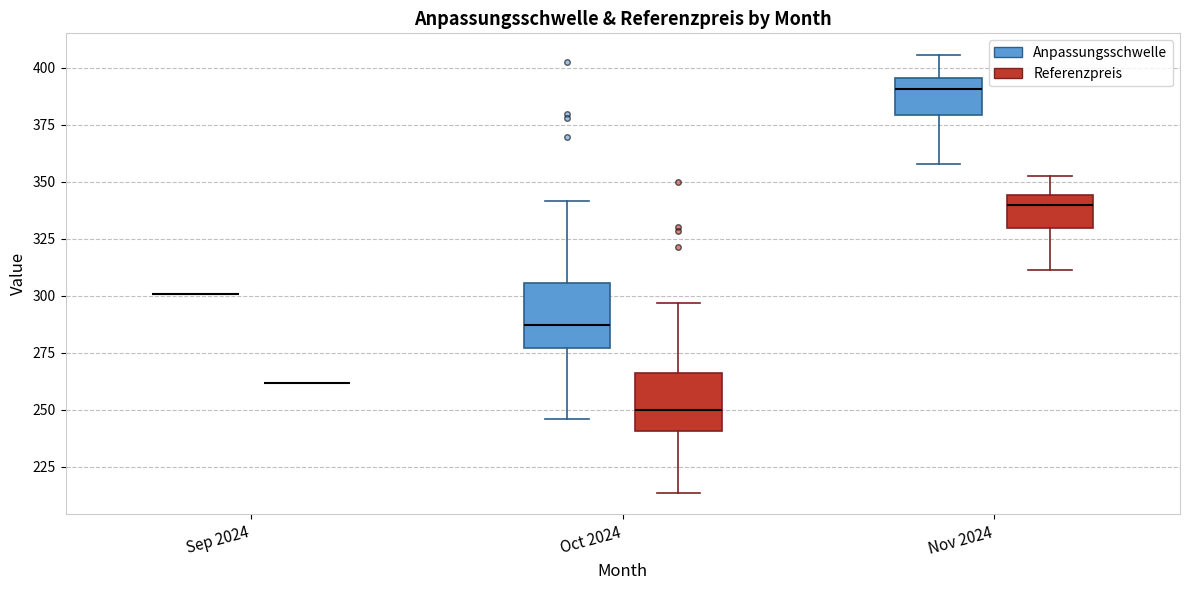

Where does the median line of the box for Nov 2024 (Referenzpreis) sit on the y-axis? The values are not printed on the chart, so give them approximately, as read against the axis.

340